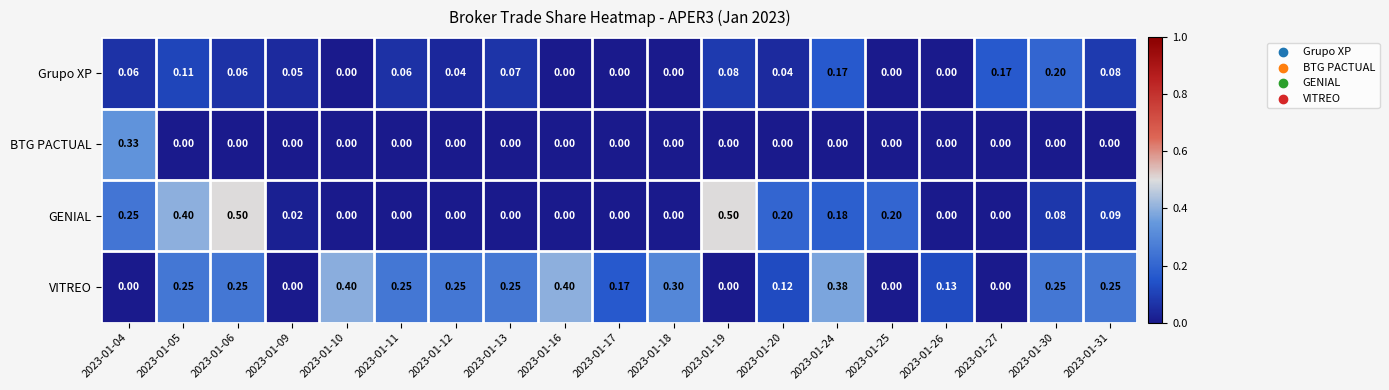

Rank the series by their maximum value, from lowest to highest.

Grupo XP, BTG PACTUAL, VITREO, GENIAL